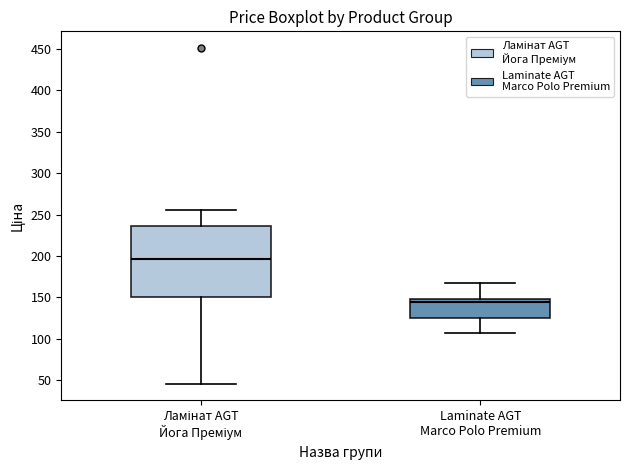

Where does the median line of the box for Ламінат AGT Йога Преміум sit on the y-axis? The values are not printed on the chart, so give them approximately, as read against the axis.

195